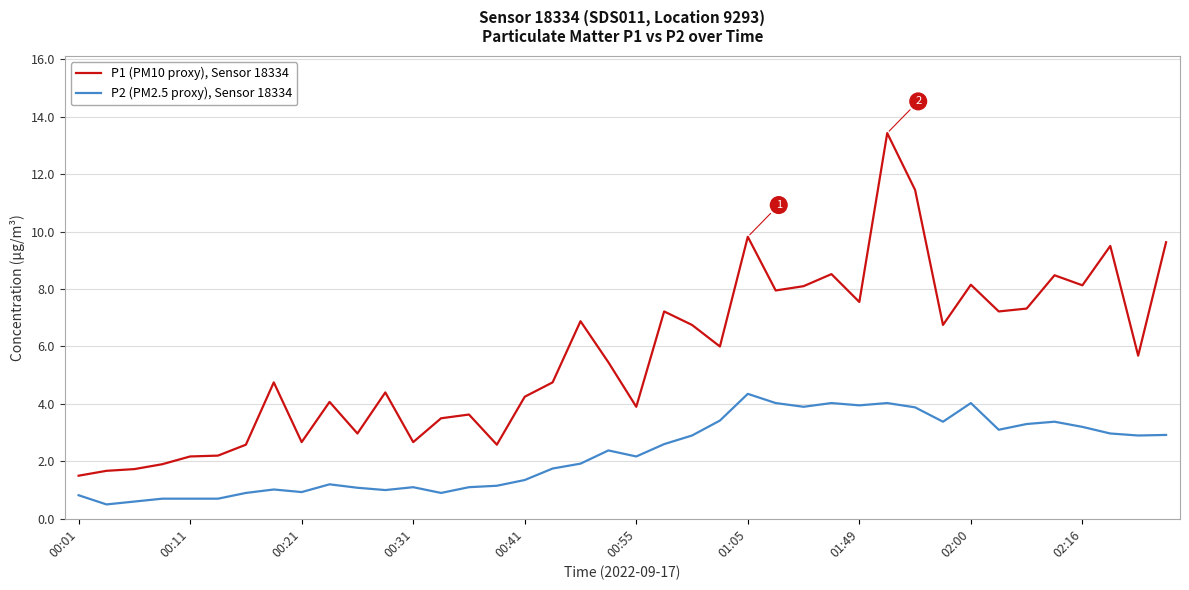

Which series has the largest range (max minus min)?

P1 (PM10 proxy), Sensor 18334